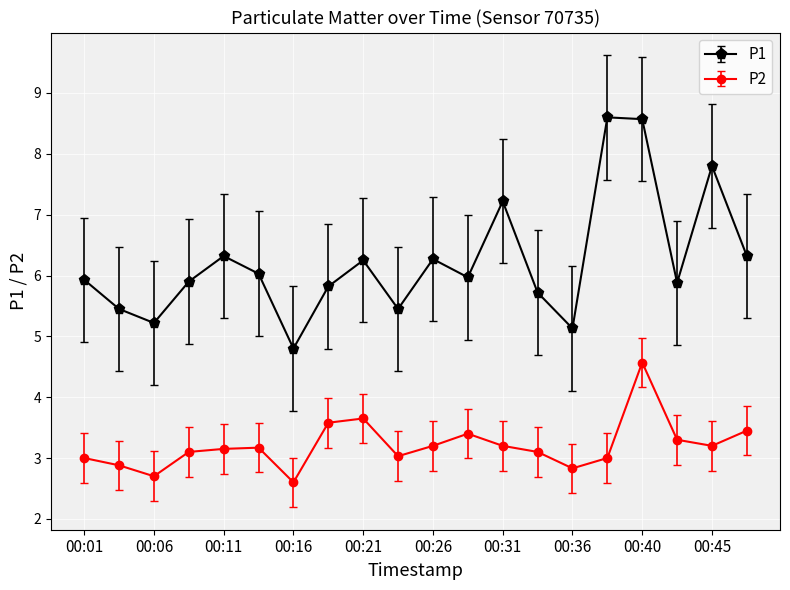

True or false: P1 has more than 1 interior local peaks.

True